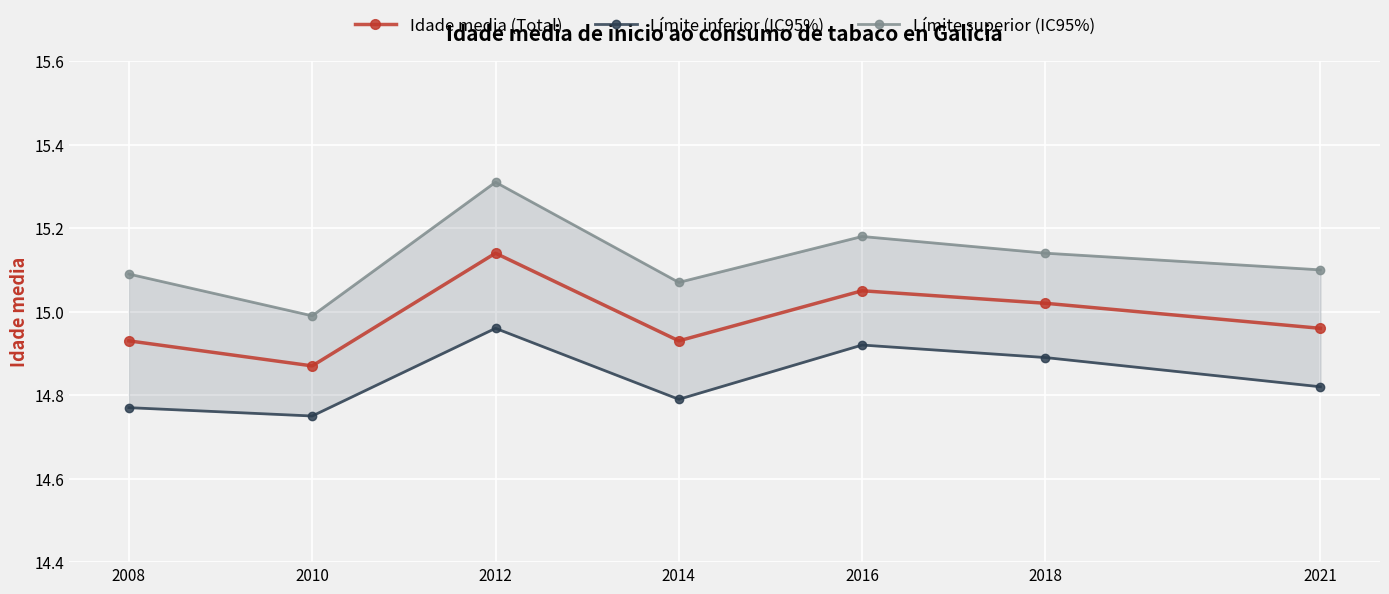

Reading left to right, what are all the values shown in this chart?

Idade media (Total): 2008=14.9	2010=14.9	2012=15.1	2014=14.9	2016=15.1	2018=15.0	2021=15.0
Límite inferior (IC95%): 2008=14.8	2010=14.8	2012=15.0	2014=14.8	2016=14.9	2018=14.9	2021=14.8
Límite superior (IC95%): 2008=15.1	2010=15.0	2012=15.3	2014=15.1	2016=15.2	2018=15.1	2021=15.1